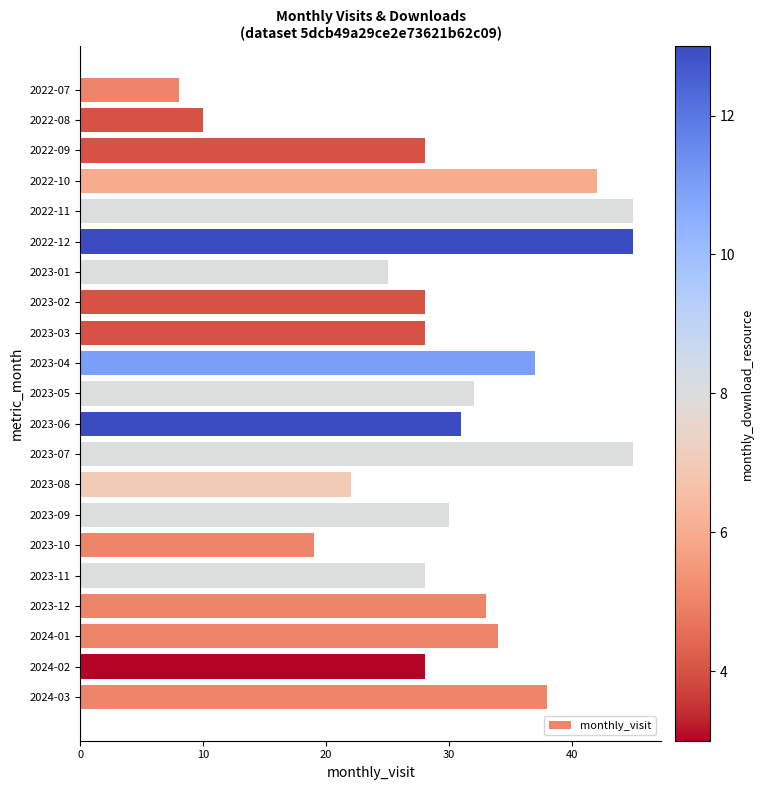

Is it true that the value at 2023-10 is 19?

True